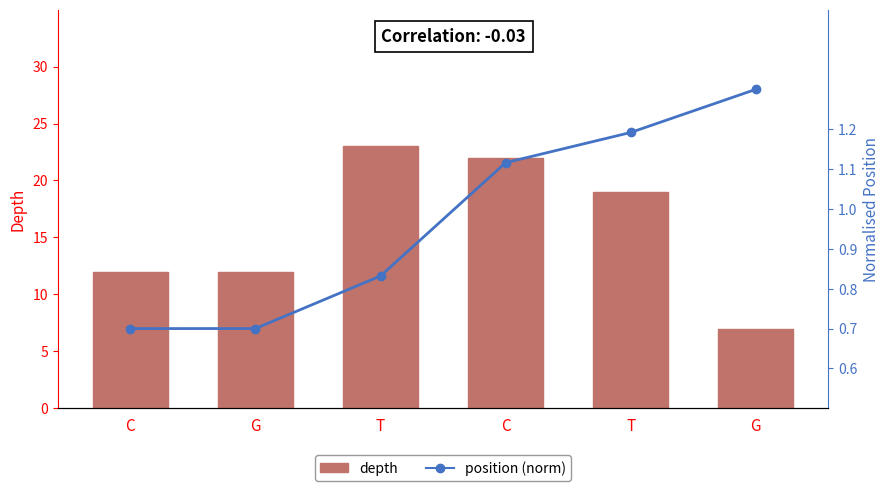

Which series has the largest range (max minus min)?

depth